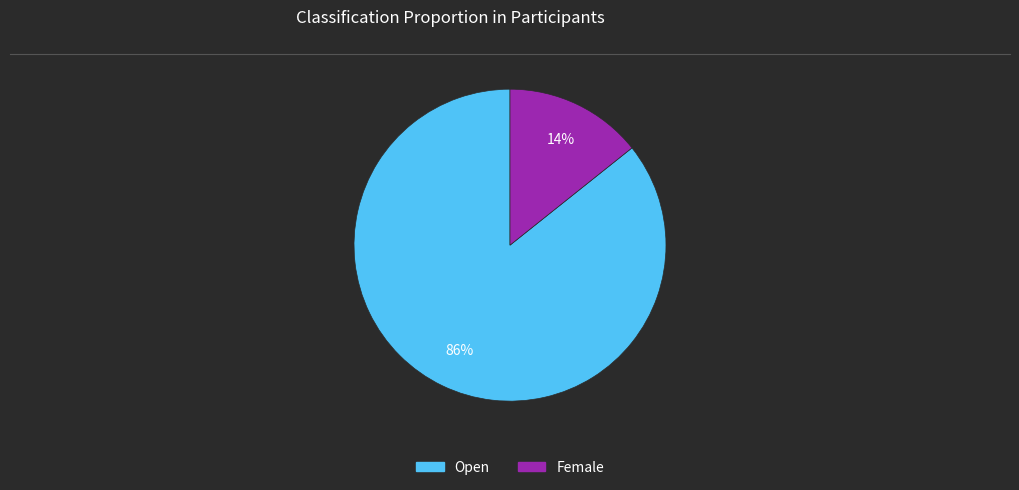

Which has a higher value, Female or Open?

Open